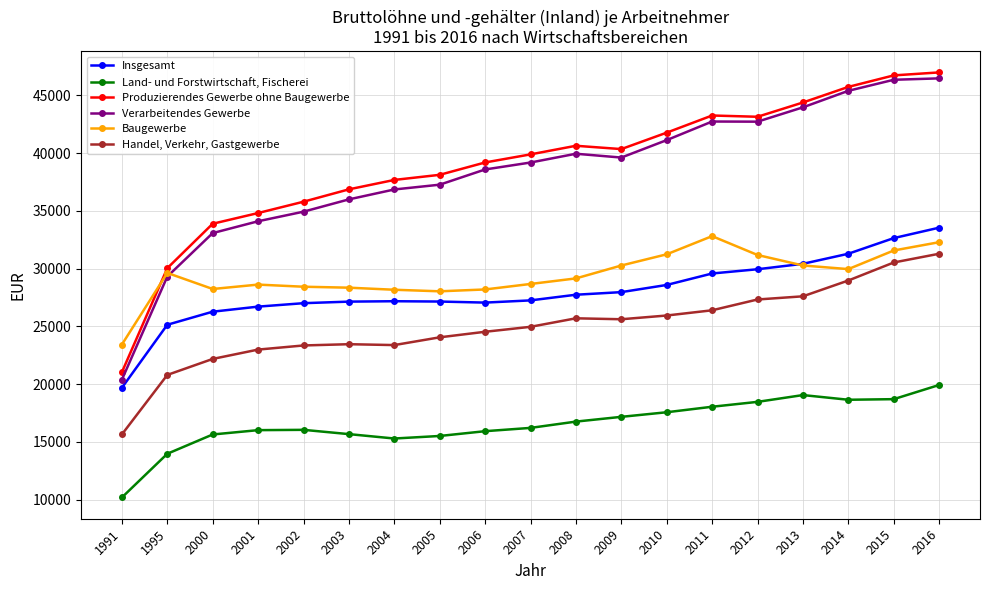

Read the Produzierendes Gewerbe ohne Baugewerbe value at 2011, to the nearest 10.

43260